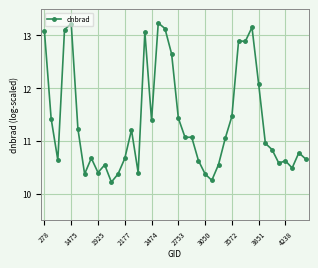

How many lines are shown in the chart?

1